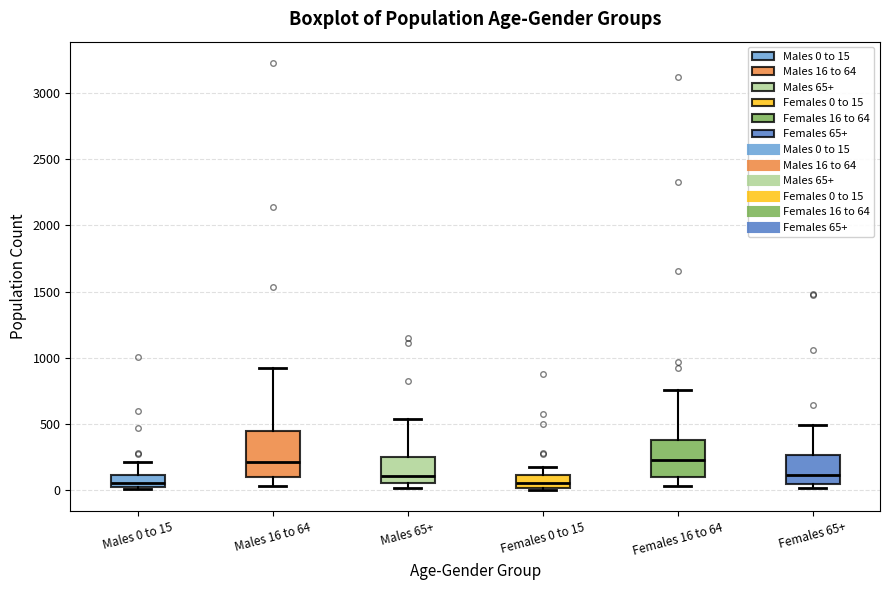

Comparing the boxes themselves (not the whiskers), which one is the tallest?

Males 16 to 64